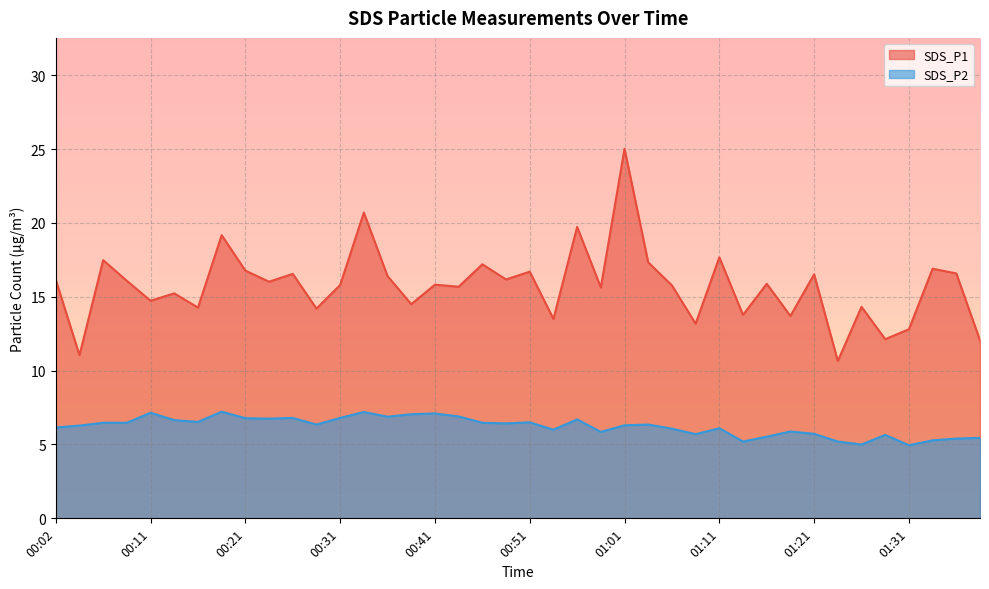

List the series in order of their overall mean, highest first.

SDS_P1, SDS_P2